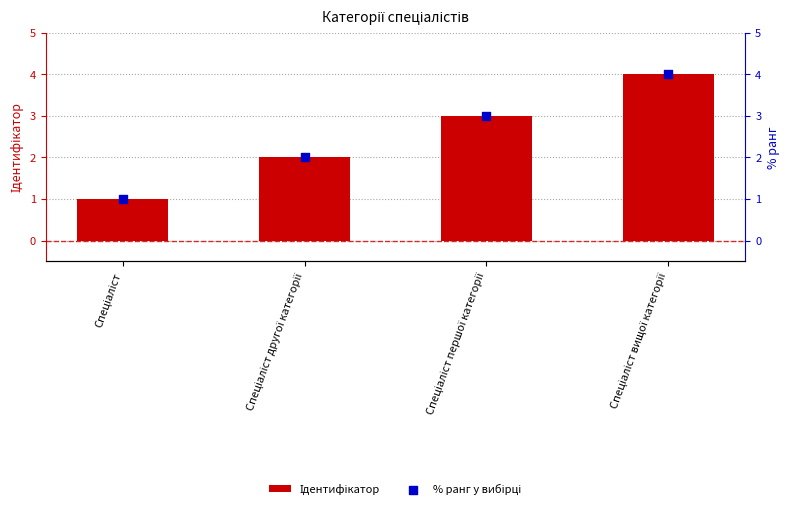

Which series contains the lowest Y value?

Ідентифікатор